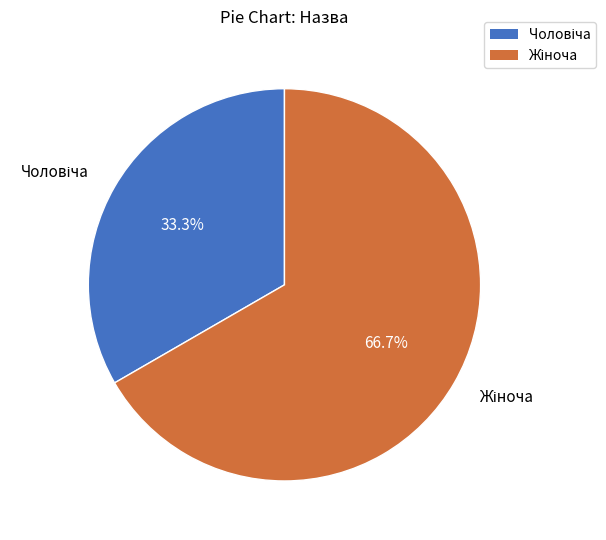

Is there a majority slice in this chart?

Yes